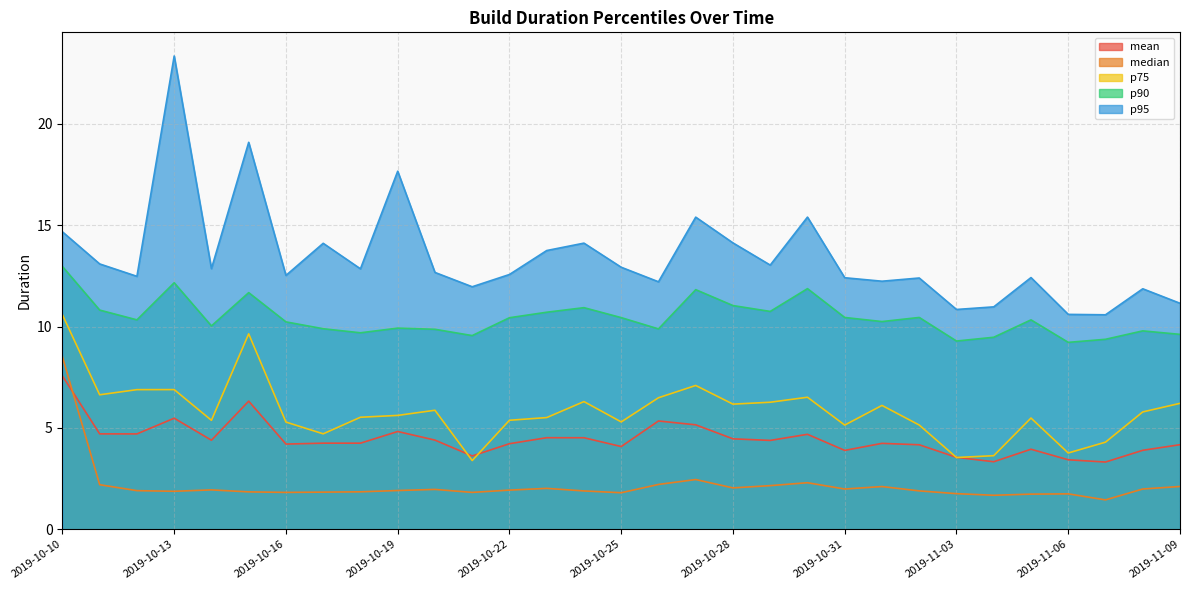

At which category does p90 reach its first local valley?

2019-10-12